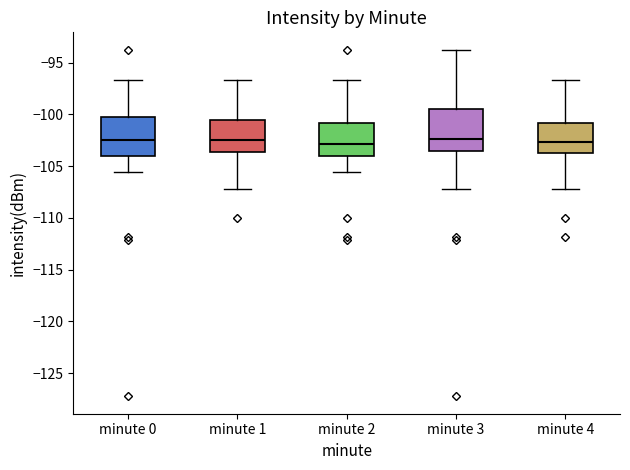

Reading left to right, read every box against the y-axis: the position of its median line, the range the box covers, and the ends of its whiskers. The values are not printed on the chart, so give them approximately, as read against the axis.

minute 0: median -102.5, box -104.0 to -100.5, whiskers -105.5 to -96.5
minute 1: median -102.5, box -103.5 to -100.5, whiskers -107.0 to -96.5
minute 2: median -103.0, box -104.0 to -101.0, whiskers -105.5 to -96.5
minute 3: median -102.5, box -103.5 to -99.5, whiskers -107.0 to -94.0
minute 4: median -102.5, box -103.5 to -101.0, whiskers -107.0 to -96.5